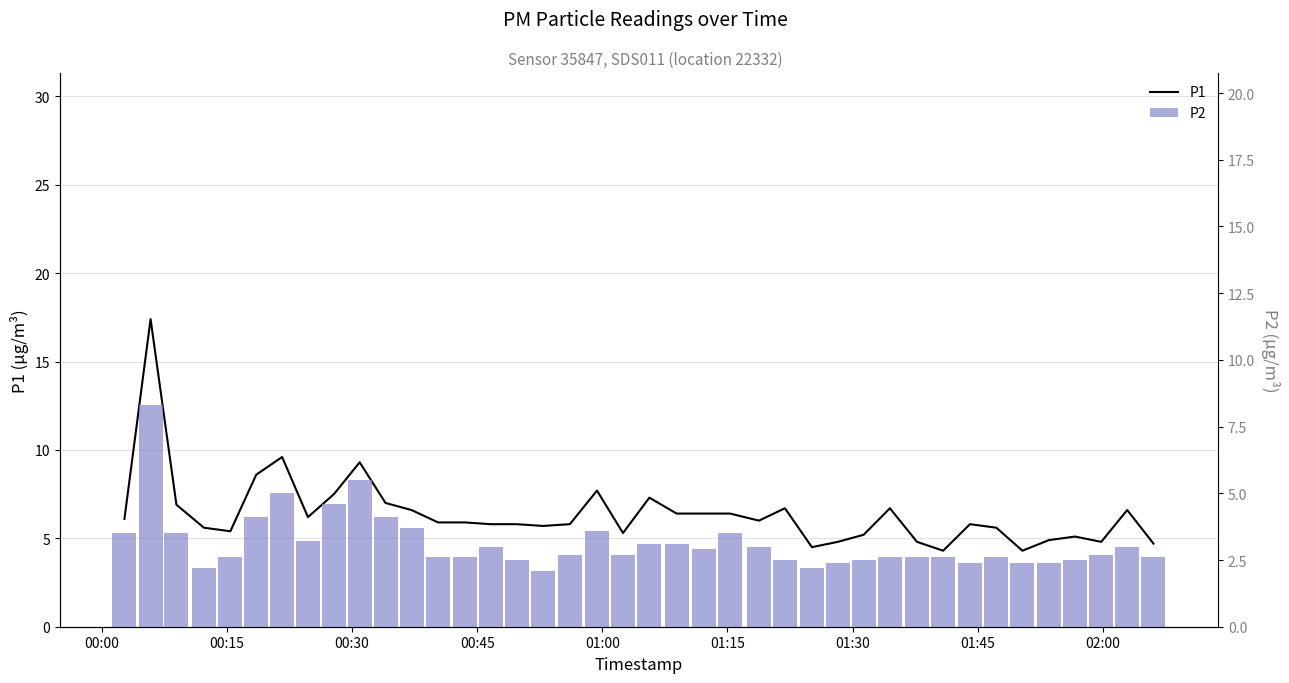

Reading right to left, list all the values displayed in this chart.

P1: 4.7	6.6	4.8	5.1	4.9	4.3	5.6	5.8	4.3	4.8	6.7	5.2	4.8	4.5	6.7	6.0	6.4	6.4	6.4	7.3	5.3	7.7	5.8	5.7	5.8	5.8	5.9	5.9	6.6	7.0	9.3	7.5	6.2	9.6	8.6	5.4	5.6	6.9	17.4	6.1
P2: 2.6	3.0	2.7	2.5	2.4	2.4	2.6	2.4	2.6	2.6	2.6	2.5	2.4	2.2	2.5	3.0	3.5	2.9	3.1	3.1	2.7	3.6	2.7	2.1	2.5	3.0	2.6	2.6	3.7	4.1	5.5	4.6	3.2	5.0	4.1	2.6	2.2	3.5	8.3	3.5